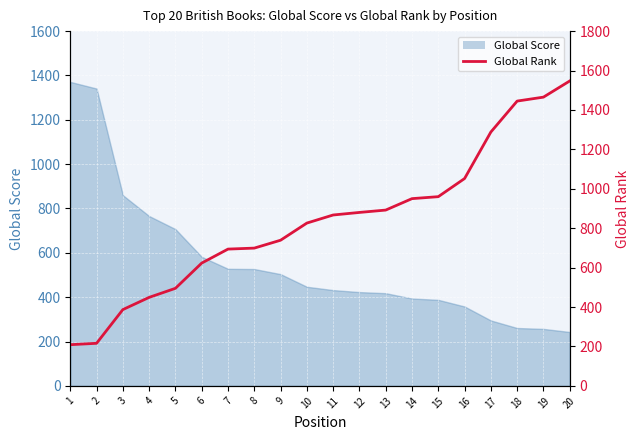

Reading left to right, list all the values displayed in this chart.

1=209	2=216	3=387	4=449	5=495	6=623	7=694	8=699	9=739	10=826	11=867	12=880	13=892	14=950	15=960	16=1052	17=1288	18=1445	19=1465	20=1547